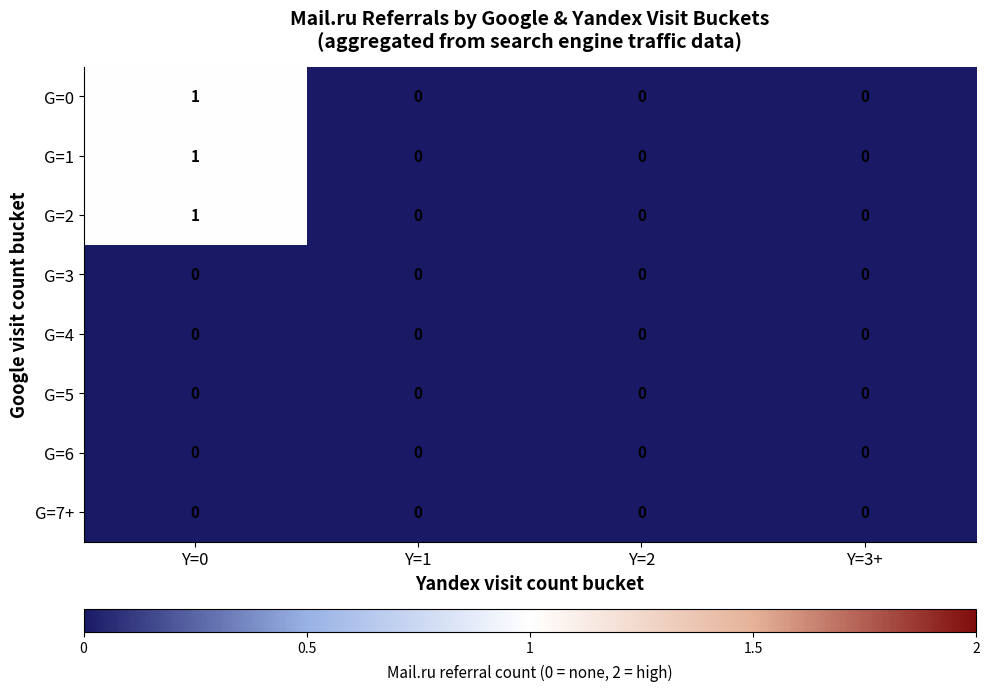

At which category is the sum across all series the highest?

Y=0